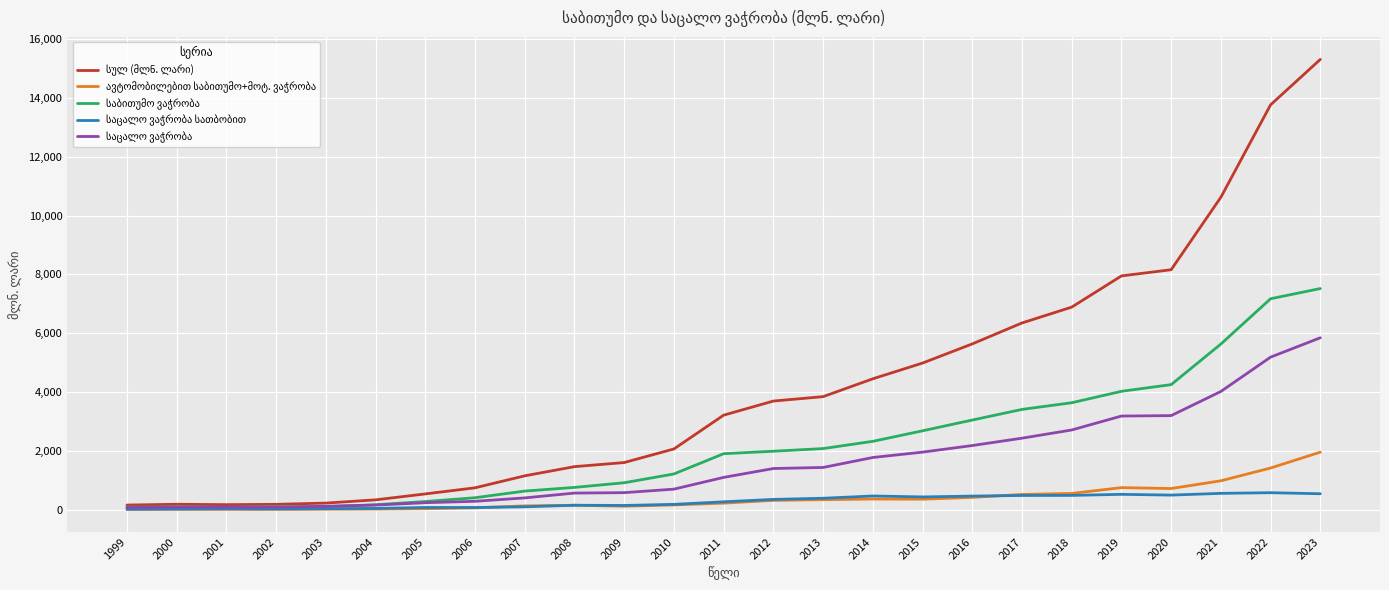

At which category is the sum across all series the highest?

2023